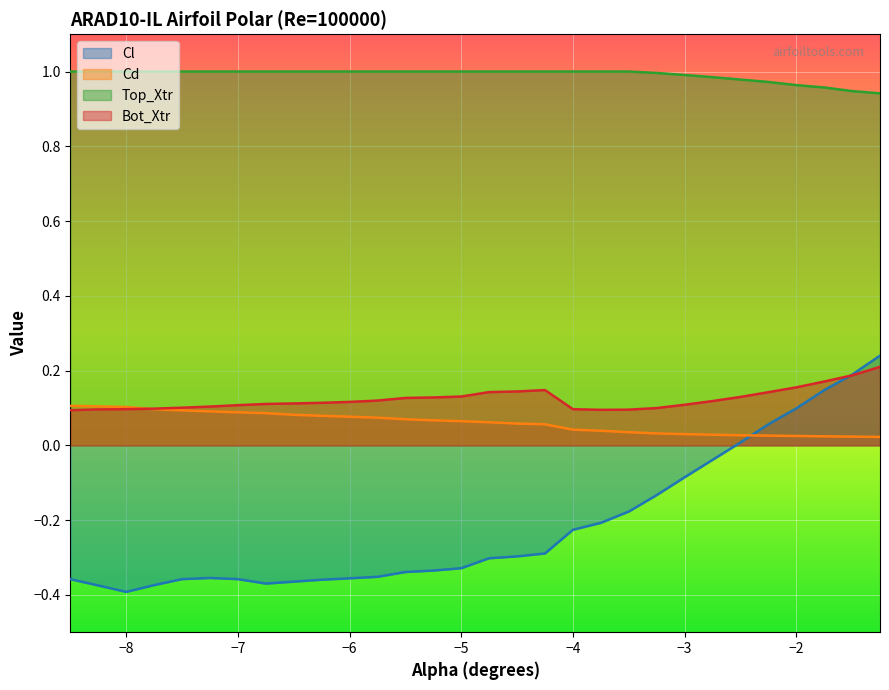

Which series has the largest total across all categories?

Top_Xtr